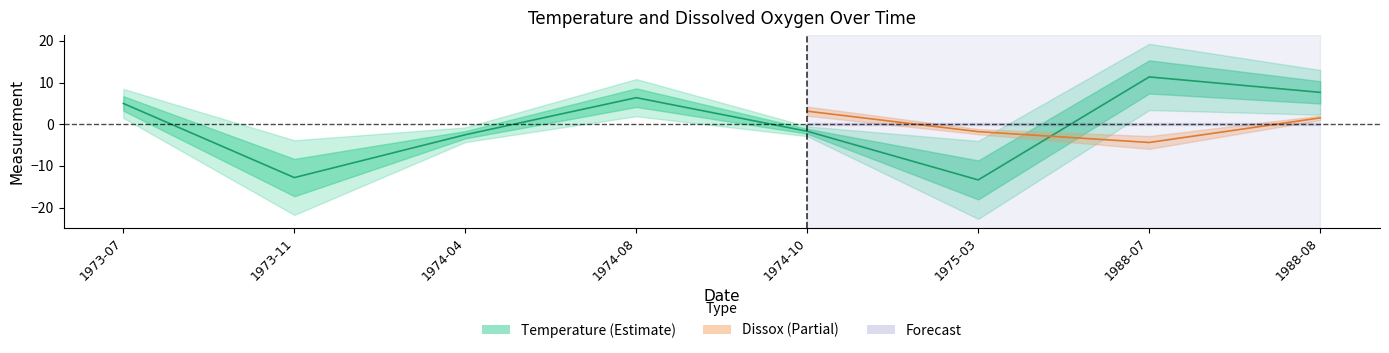

How many positive values are there?

4